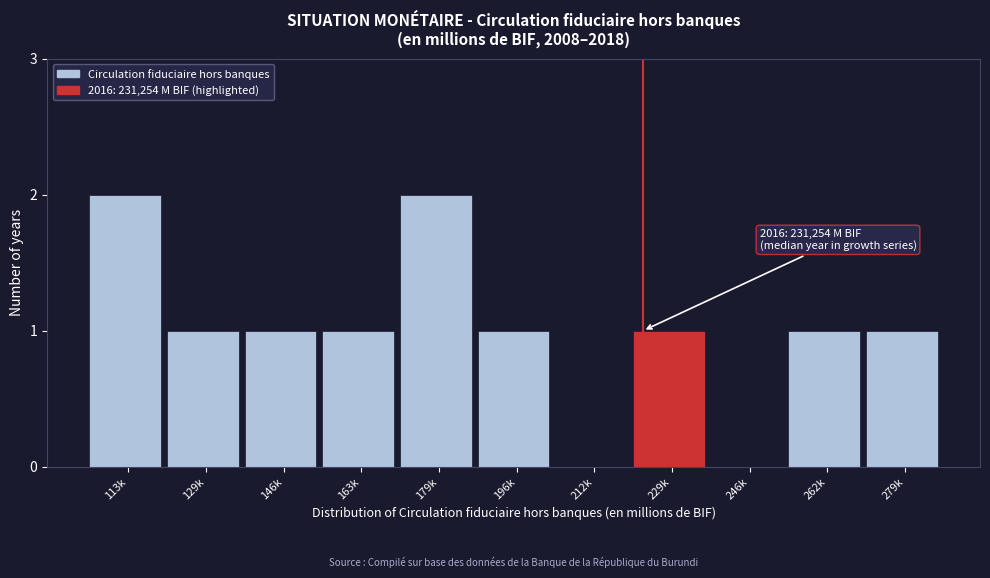

Reading left to right, extract all data points from this chart.

113k=2	129k=1	146k=1	163k=1	179k=2	196k=1	212k=0	229k=1	246k=0	262k=1	279k=1